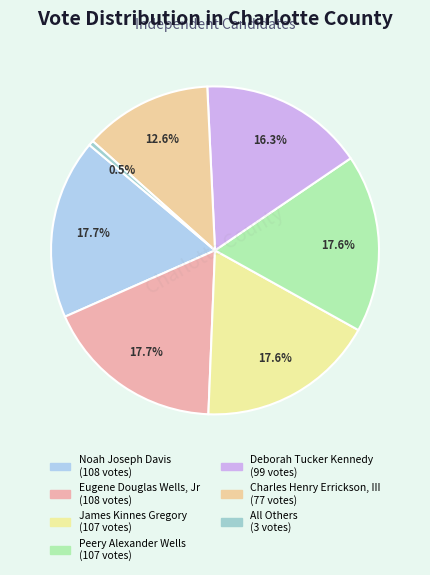

What is the change in value from Eugene Douglas Wells, Jr to Charles Henry Errickson, III?

-31